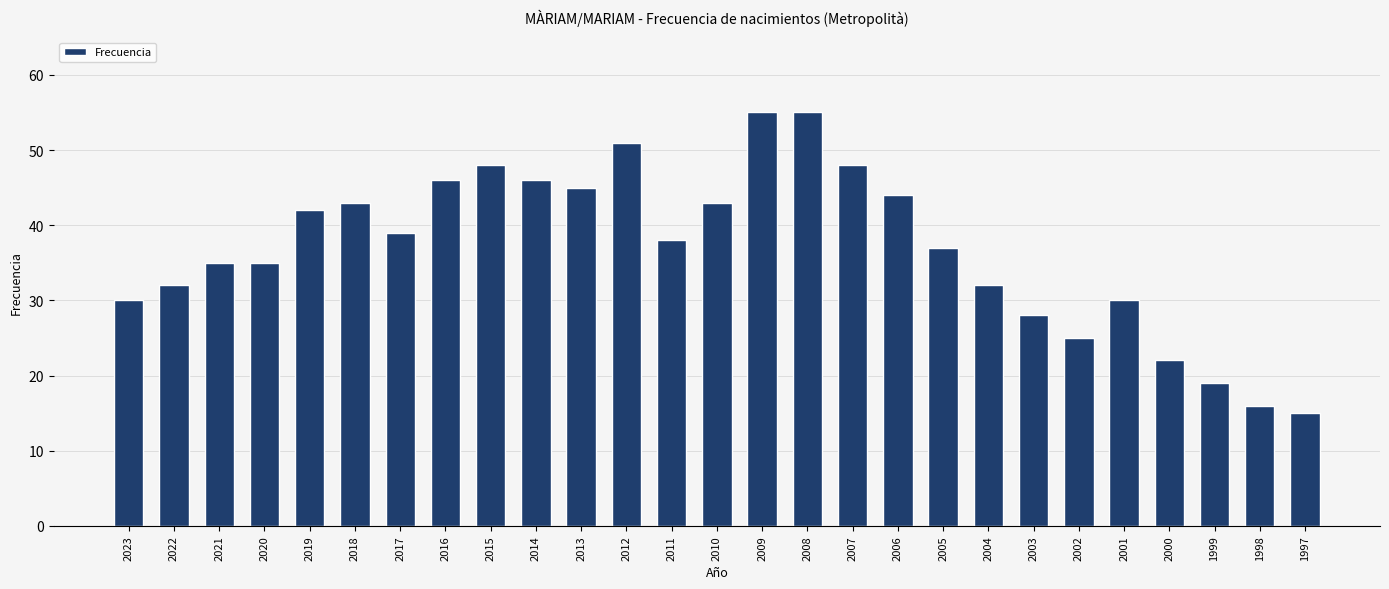

What is the value of the 9th bar from the left?

48